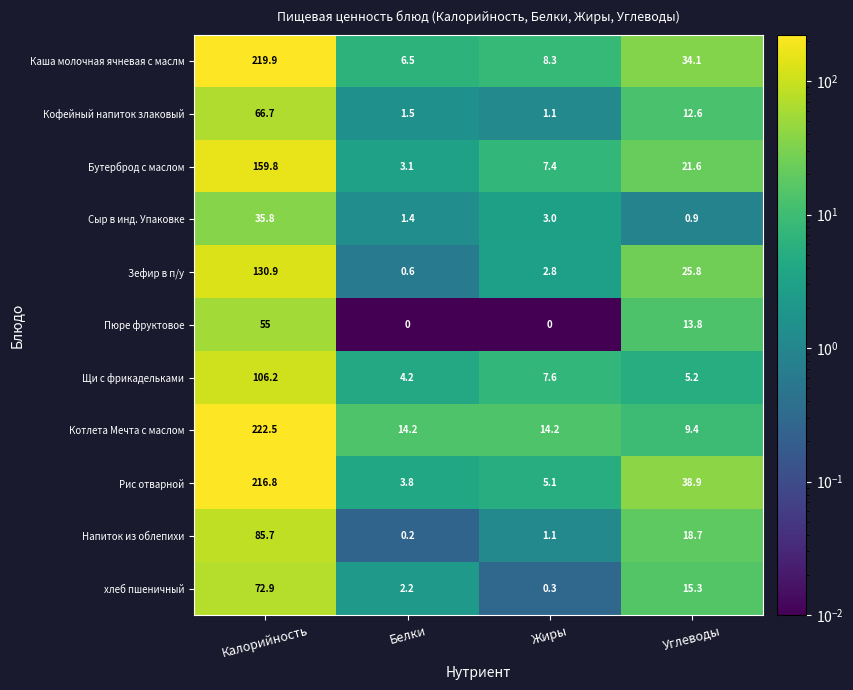

Which series has the largest total across all categories?

Каша молочная ячневая с маслм